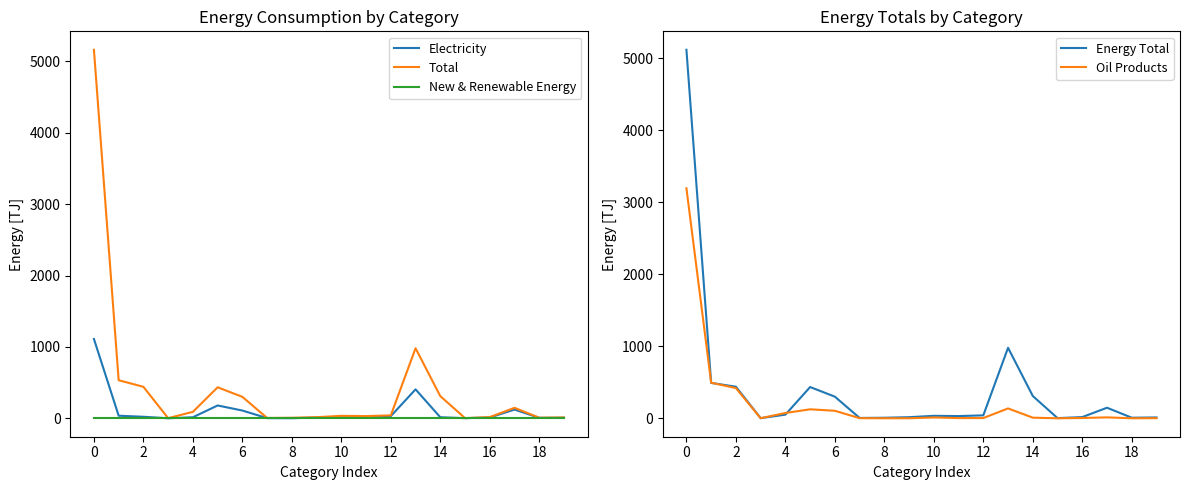

How many data points in Energy Total are above 40?

10